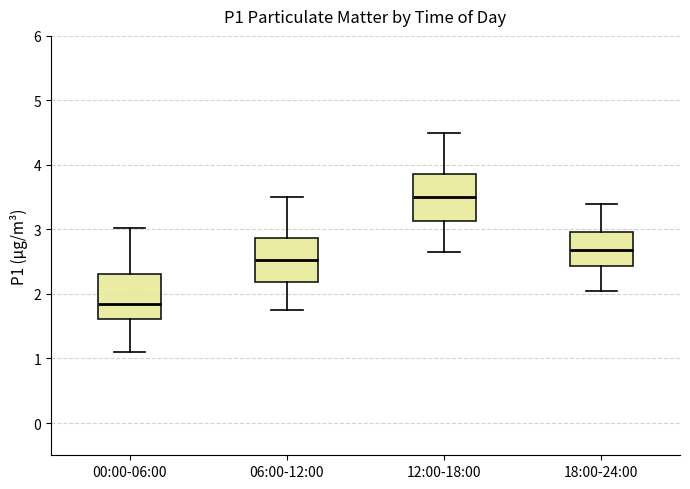

Which box's median line is the highest?

12:00-18:00